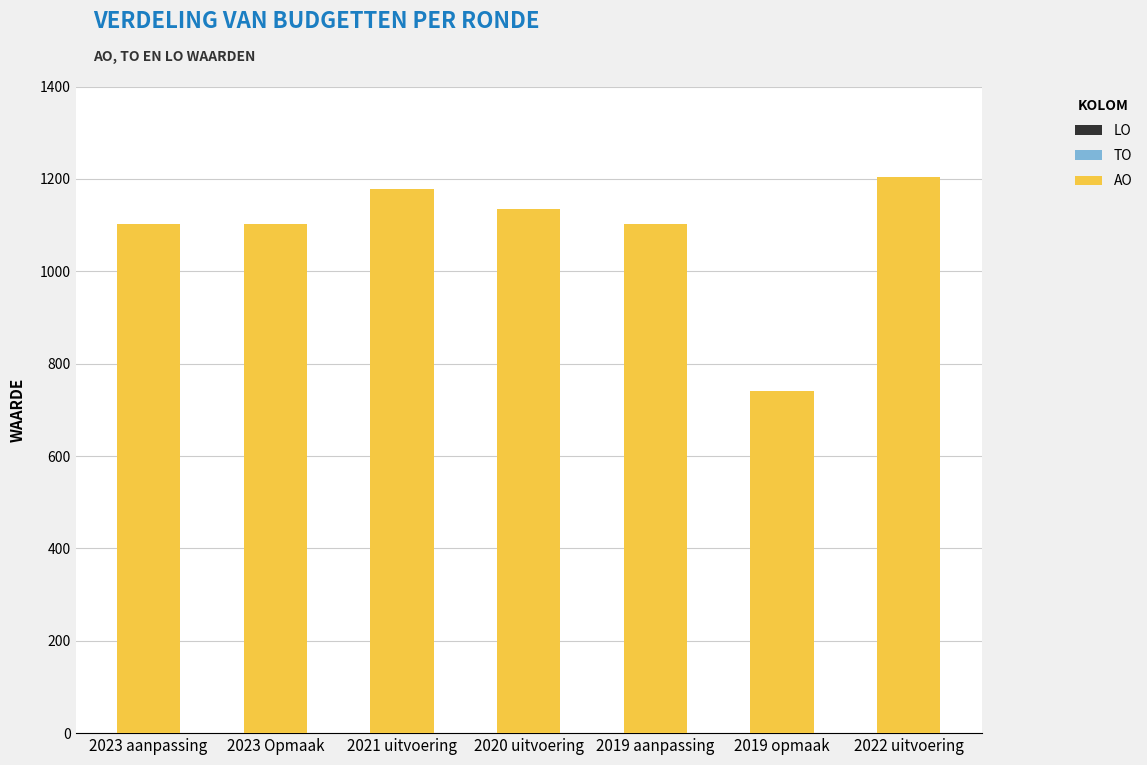

Which label corresponds to the smallest value in the chart?

2019 opmaak